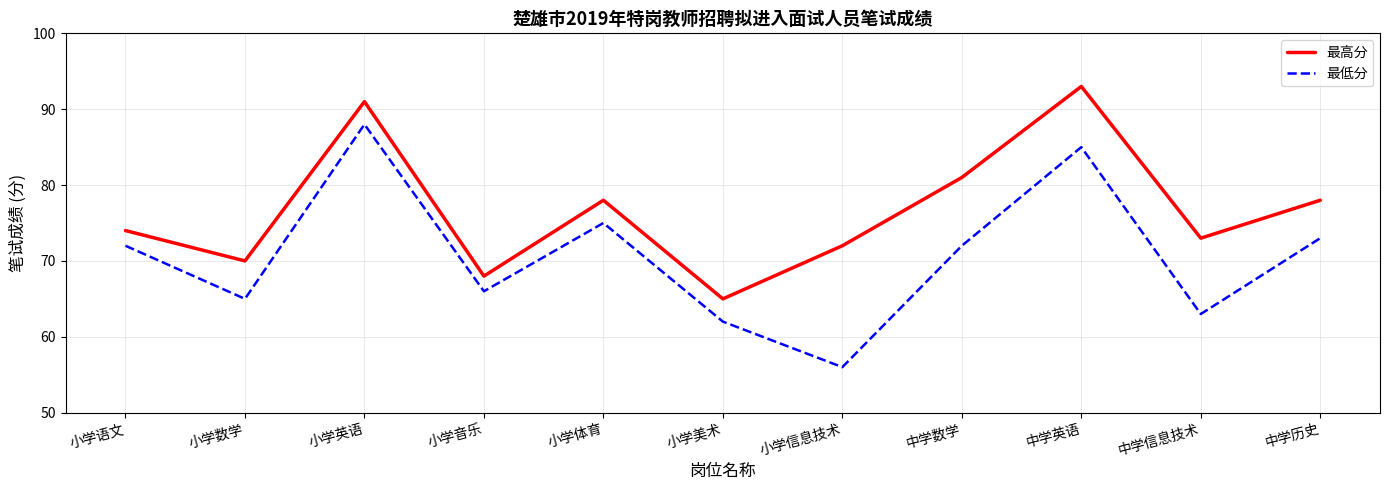

Read the 最高分 value at 中学历史, to the nearest 5.

80